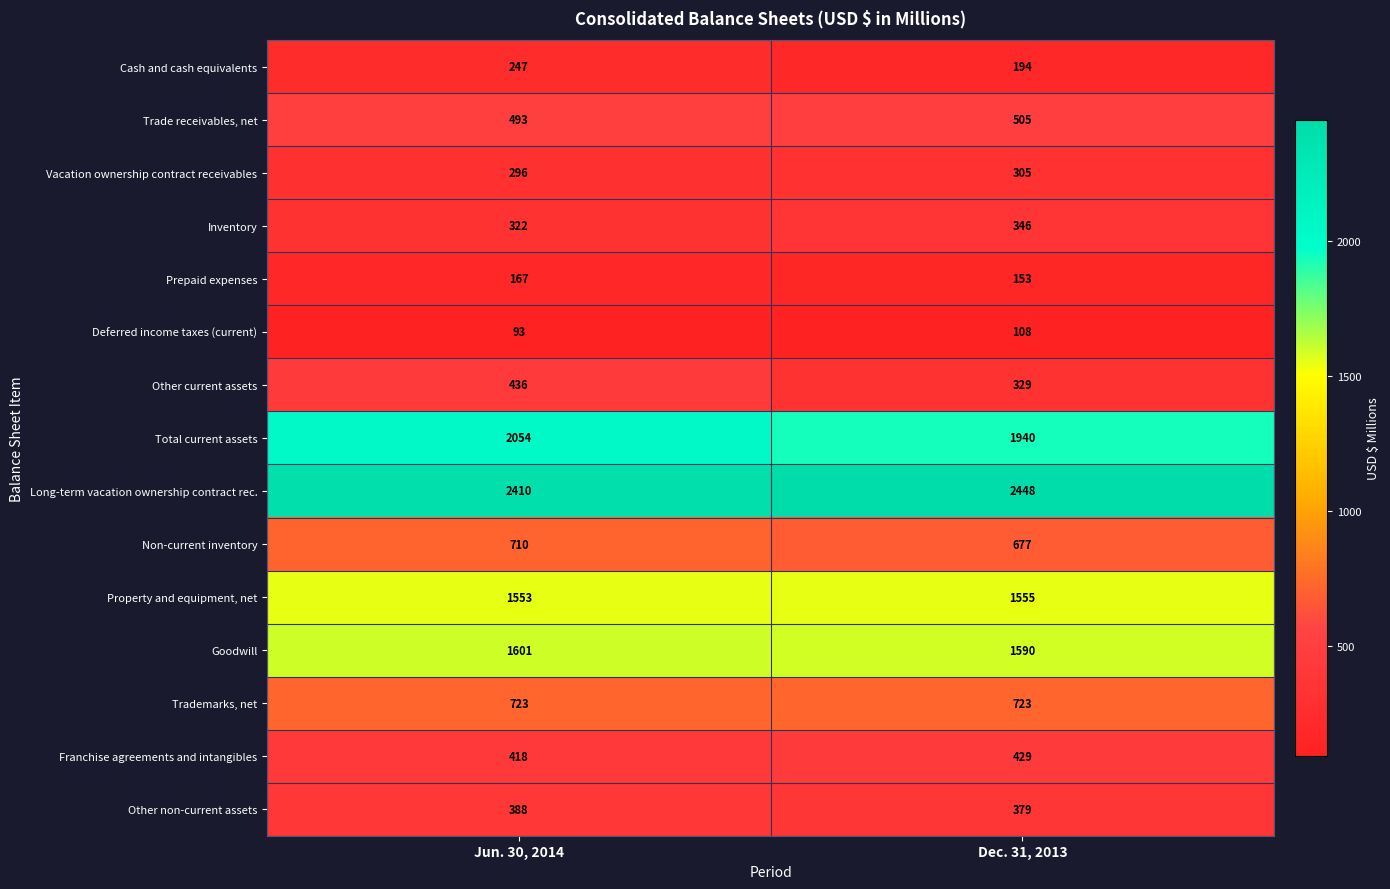

Reading left to right, what are all the values shown in this chart?

Cash and cash equivalents: Jun. 30, 2014=247	Dec. 31, 2013=194
Trade receivables, net: Jun. 30, 2014=493	Dec. 31, 2013=505
Vacation ownership contract receivables: Jun. 30, 2014=296	Dec. 31, 2013=305
Inventory: Jun. 30, 2014=322	Dec. 31, 2013=346
Prepaid expenses: Jun. 30, 2014=167	Dec. 31, 2013=153
Deferred income taxes (current): Jun. 30, 2014=93	Dec. 31, 2013=108
Other current assets: Jun. 30, 2014=436	Dec. 31, 2013=329
Total current assets: Jun. 30, 2014=2054	Dec. 31, 2013=1940
Long-term vacation ownership contract rec.: Jun. 30, 2014=2410	Dec. 31, 2013=2448
Non-current inventory: Jun. 30, 2014=710	Dec. 31, 2013=677
Property and equipment, net: Jun. 30, 2014=1553	Dec. 31, 2013=1555
Goodwill: Jun. 30, 2014=1601	Dec. 31, 2013=1590
Trademarks, net: Jun. 30, 2014=723	Dec. 31, 2013=723
Franchise agreements and intangibles: Jun. 30, 2014=418	Dec. 31, 2013=429
Other non-current assets: Jun. 30, 2014=388	Dec. 31, 2013=379